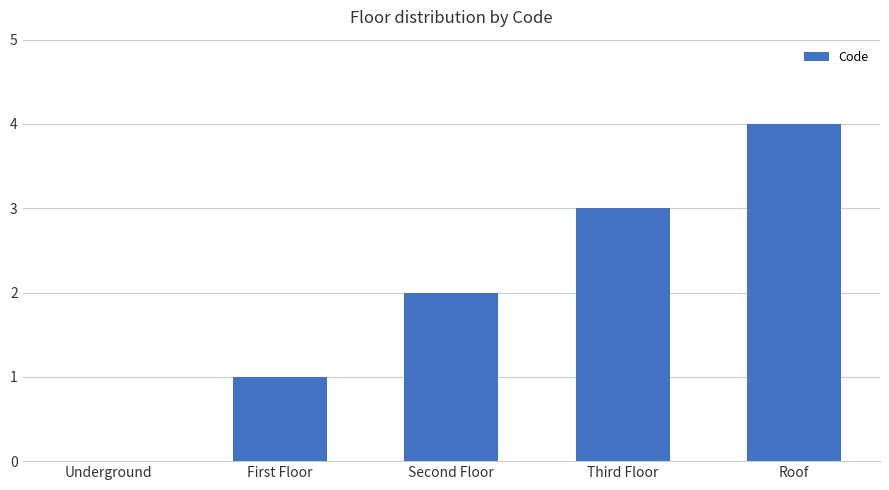

How many categories are shown in the chart?

5